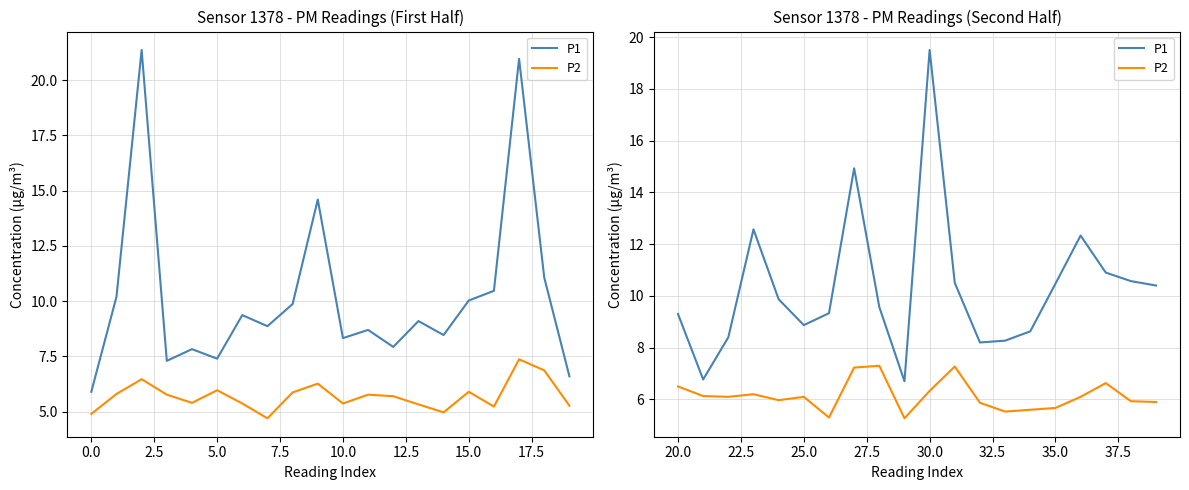

Is the value of P1 at 12.5 greater than the value of P2 at 10?

Yes